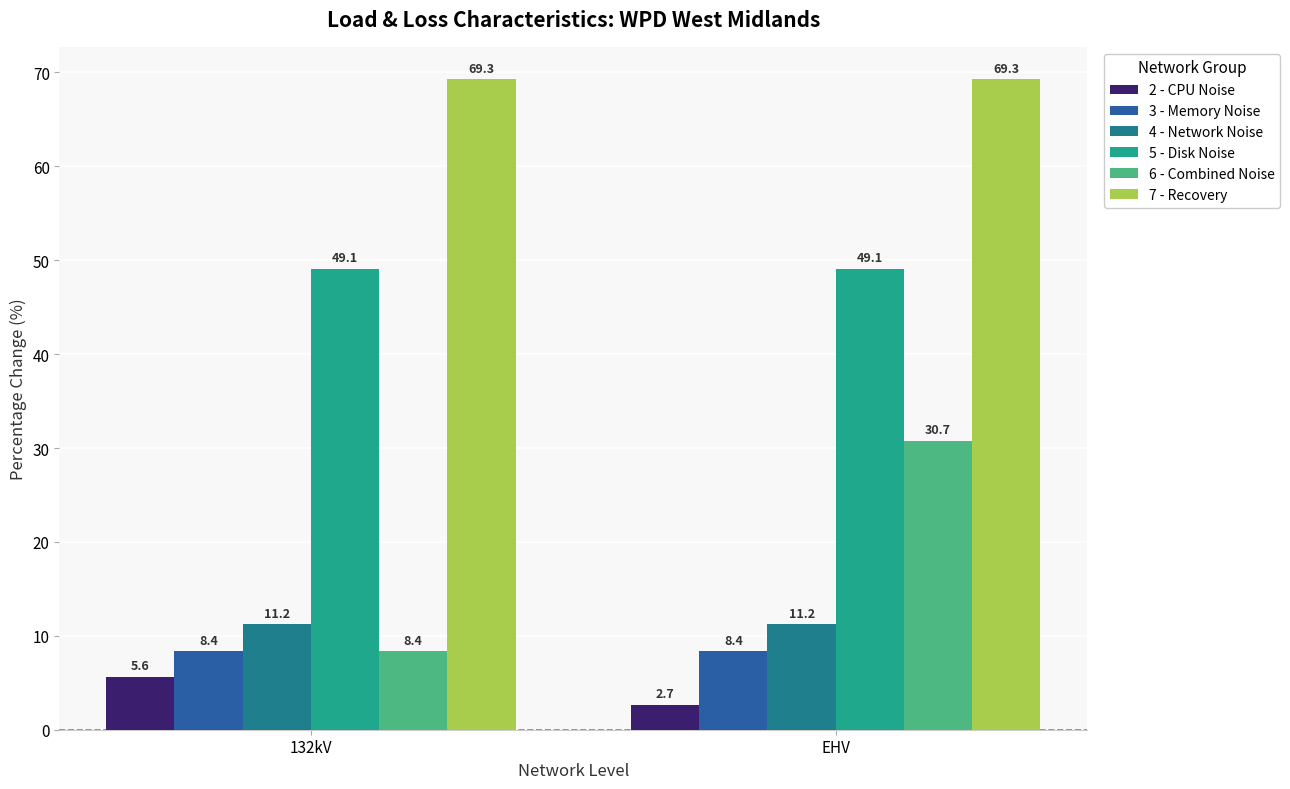

What is the total value across all series at EHV?

171.3